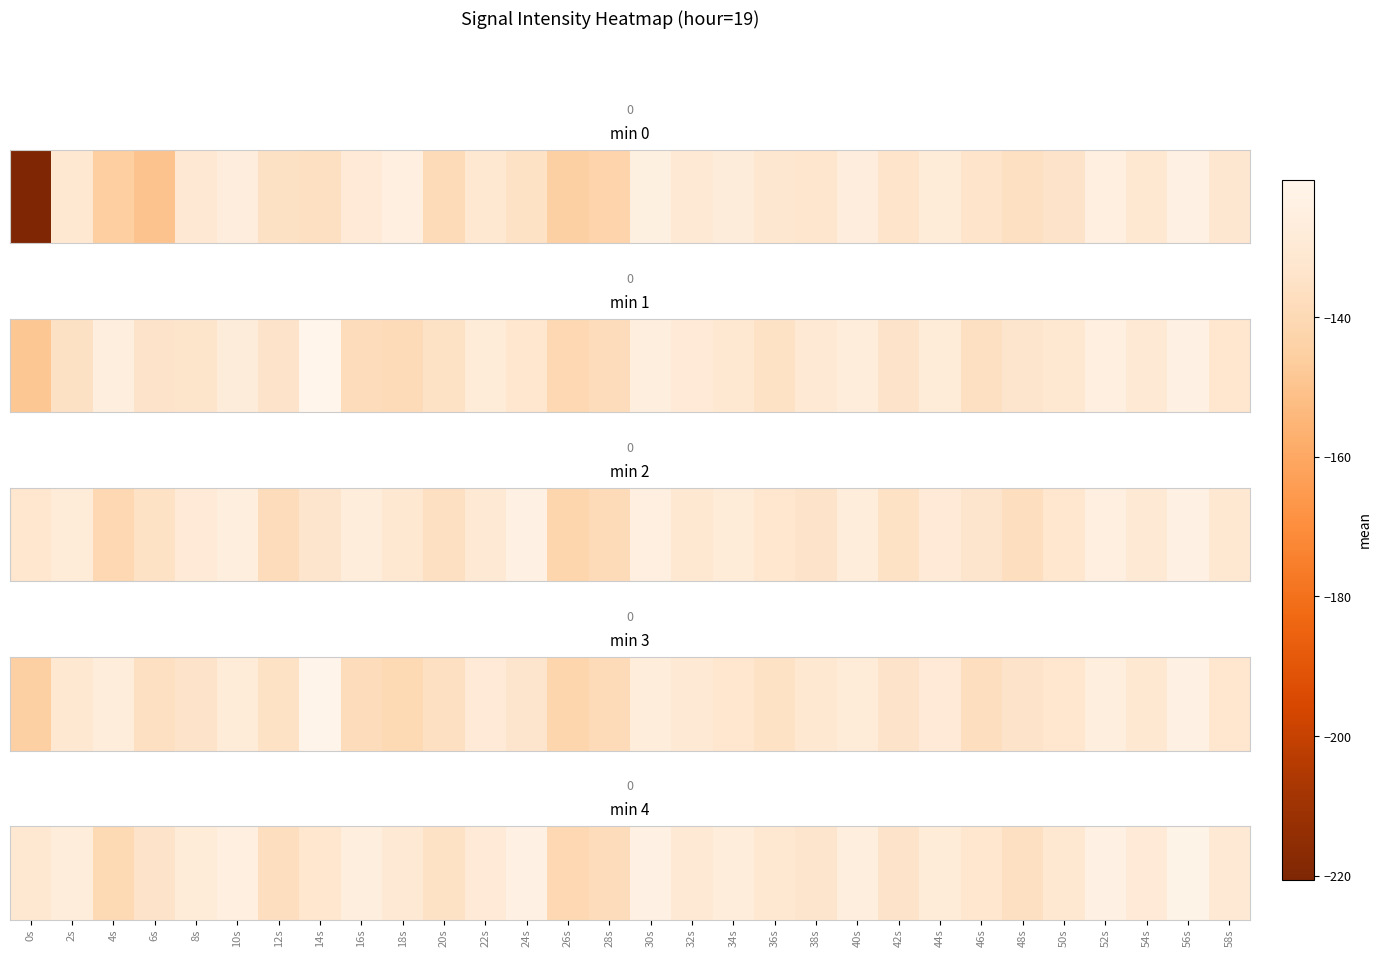

How many categories are shown in the chart?

30